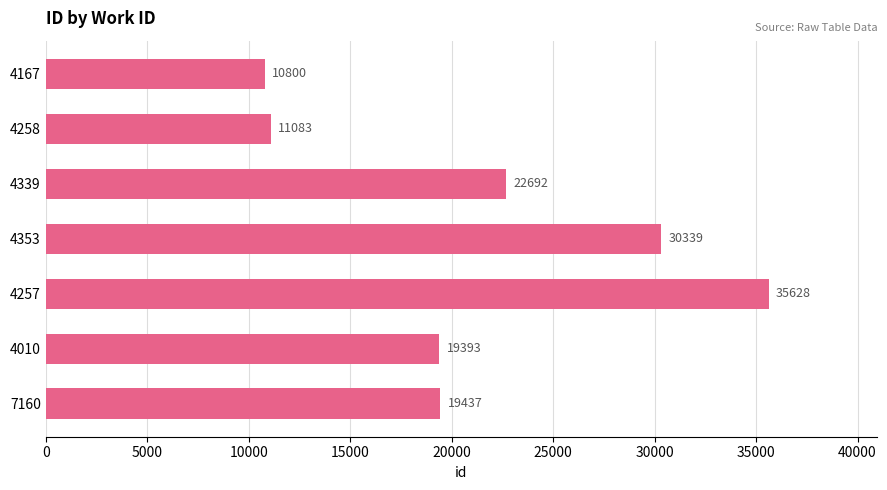

The chart shows a value of 30339 at 4353. True or false?

True